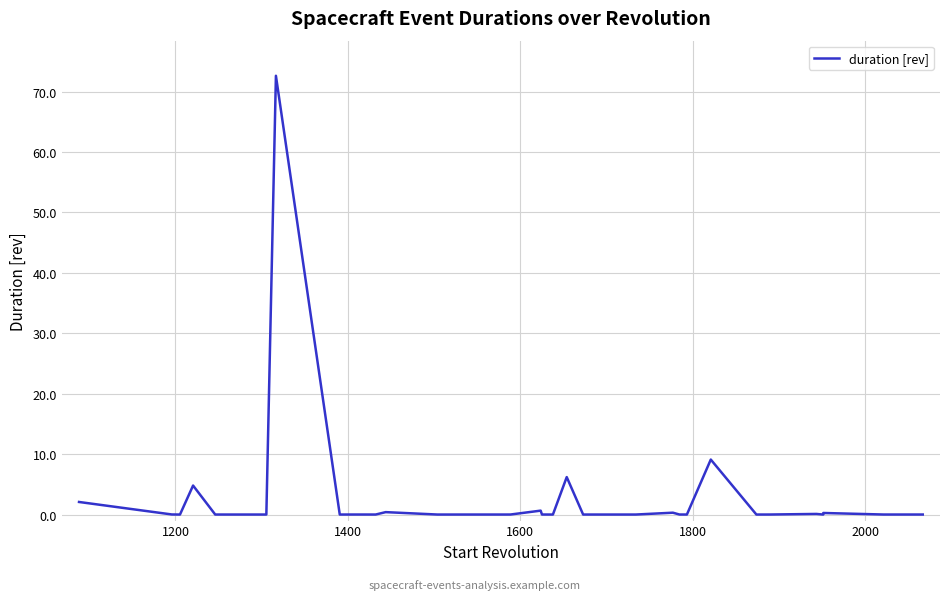

What is the maximum value shown in the chart?

72.6